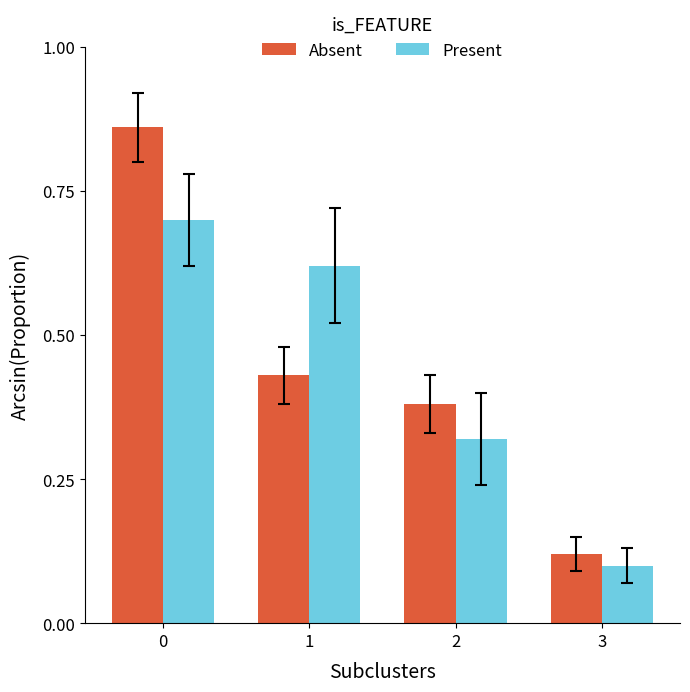

Is the value of Present at 0 greater than the value of Absent at 0?

No